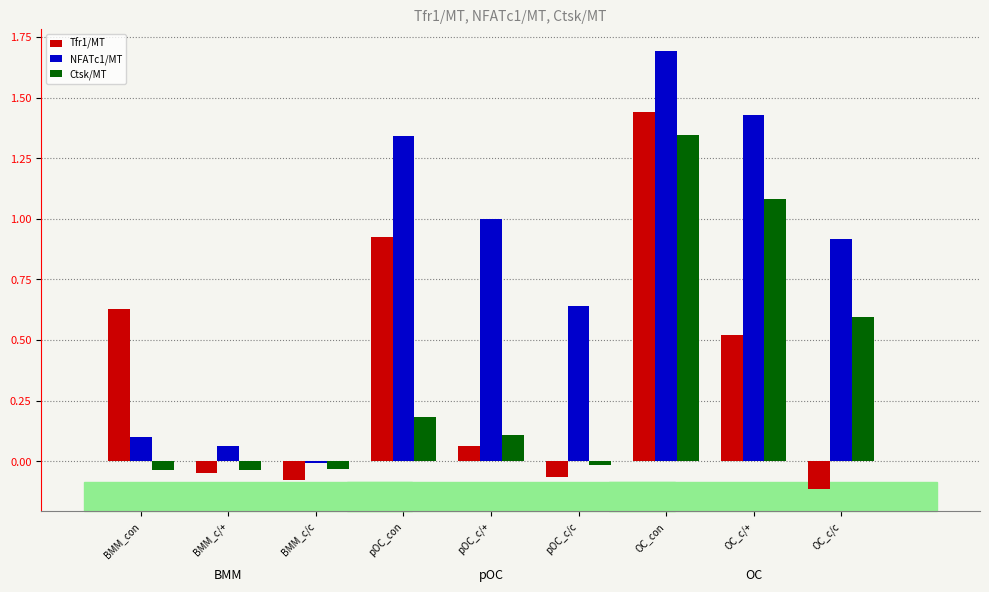

How many bars are there in each group?

3